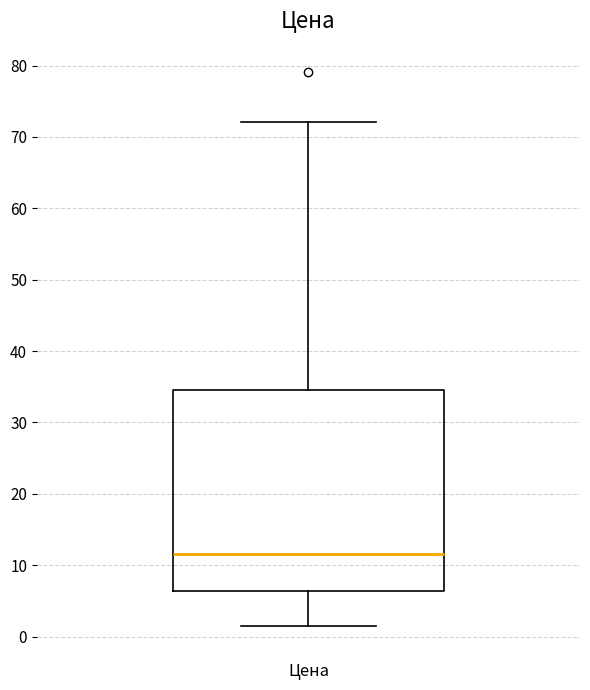

Transcribe this box plot: give where the median line is, the range the box spans, and where the two whiskers end, as read against the y-axis. The values are not printed on the chart, so give them approximately, as read against the axis.

median 12, box 6 to 35, whiskers 2 to 72